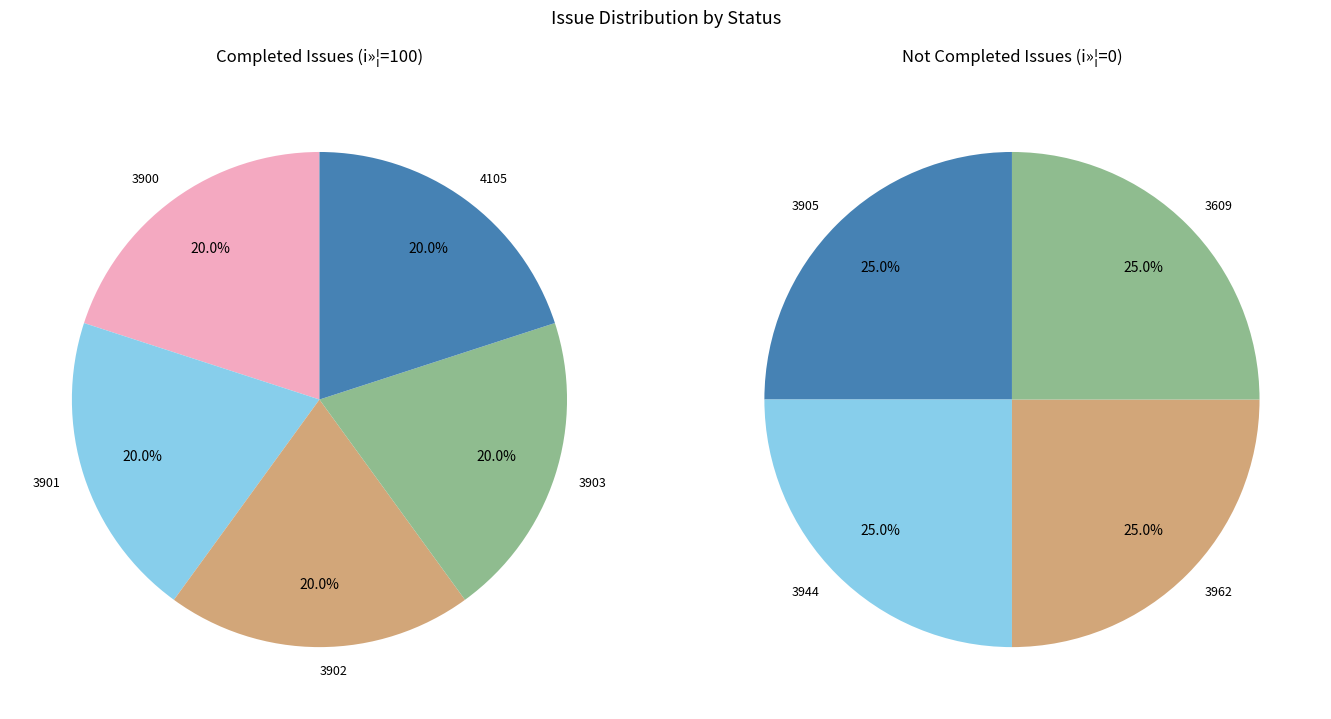

Approximately how many times larger is the value at 3903 compared to 3901?

1.0